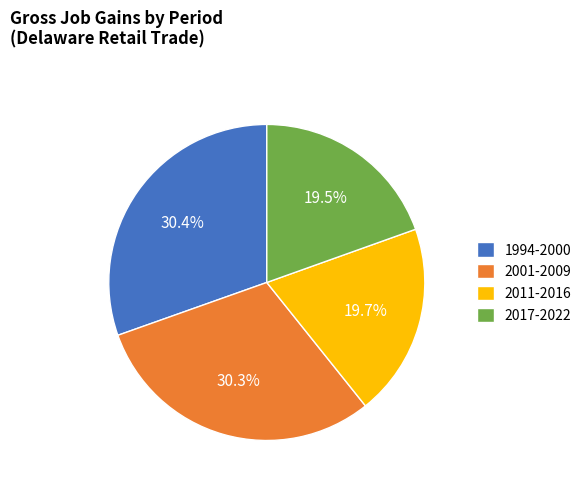

Does 2017-2022 account for over 50% of the chart?

No